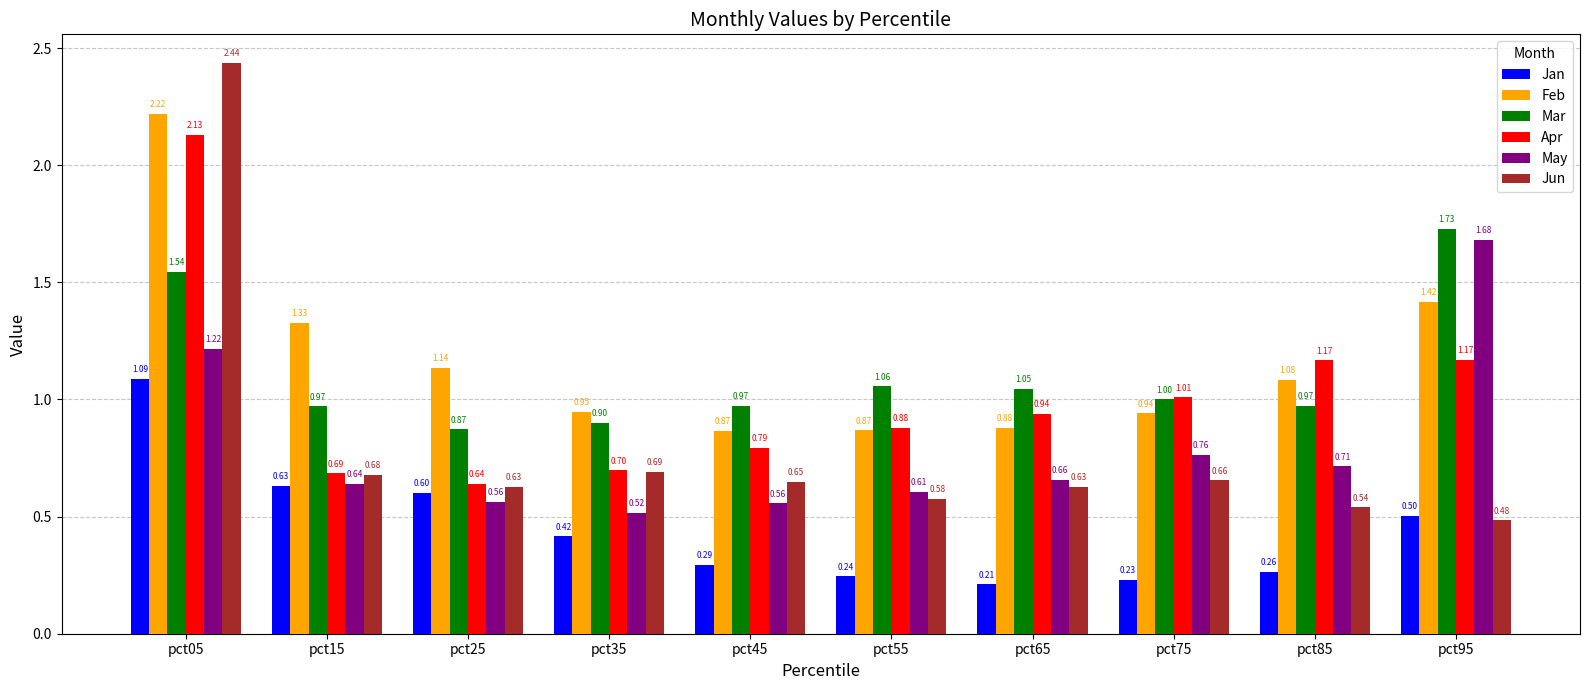

How many data points in Mar are above 1?

5